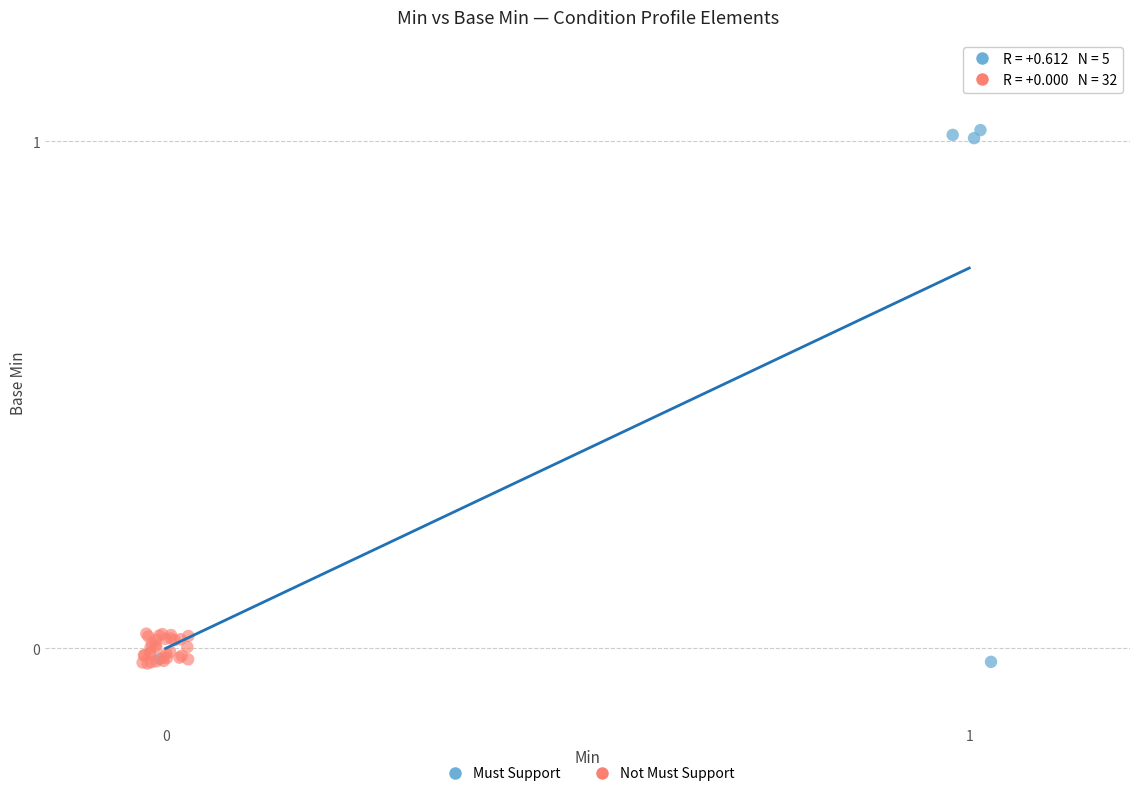

Which series reaches the maximum Y coordinate?

Must Support